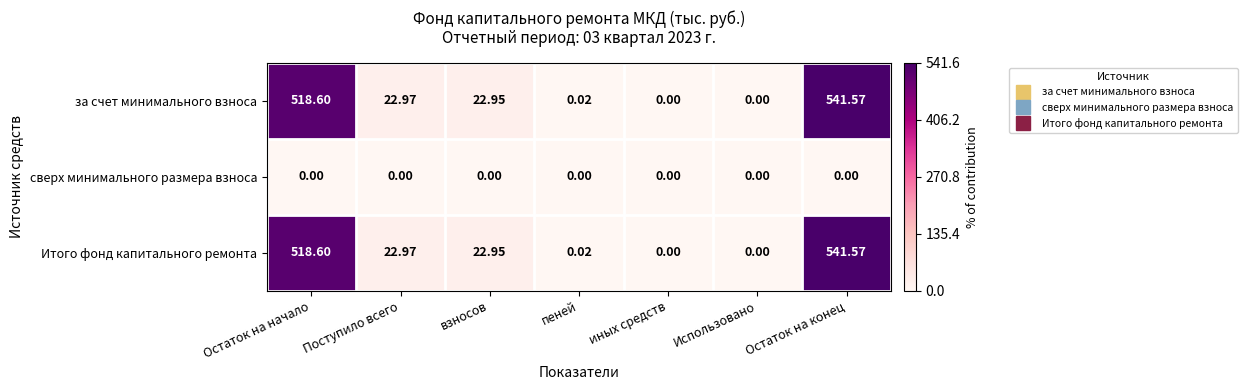

At which category does the chart reach its peak across all series?

Остаток на конец